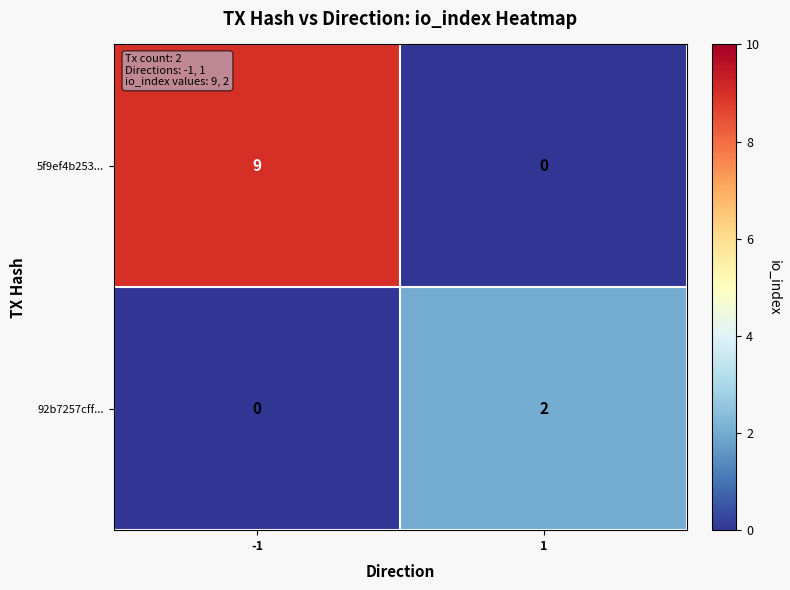

Reading left to right, transcribe all the data shown in this chart.

5f9ef4b253...: 9	0
92b7257cff...: 0	2